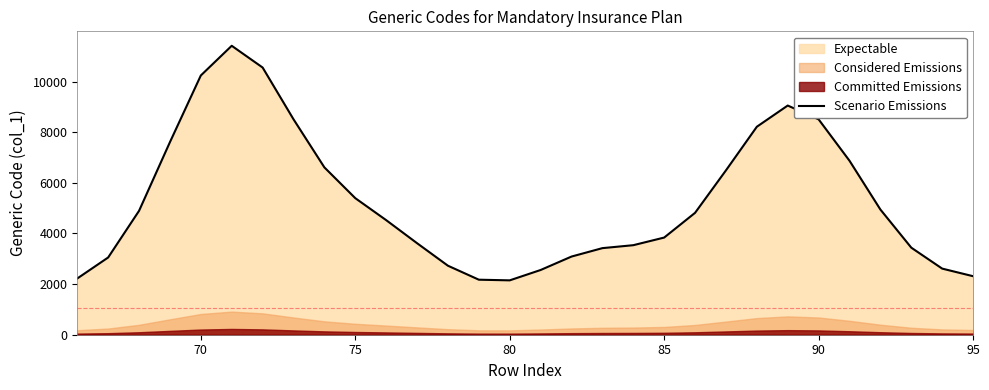

What is the minimum value shown in the chart?

2147.3